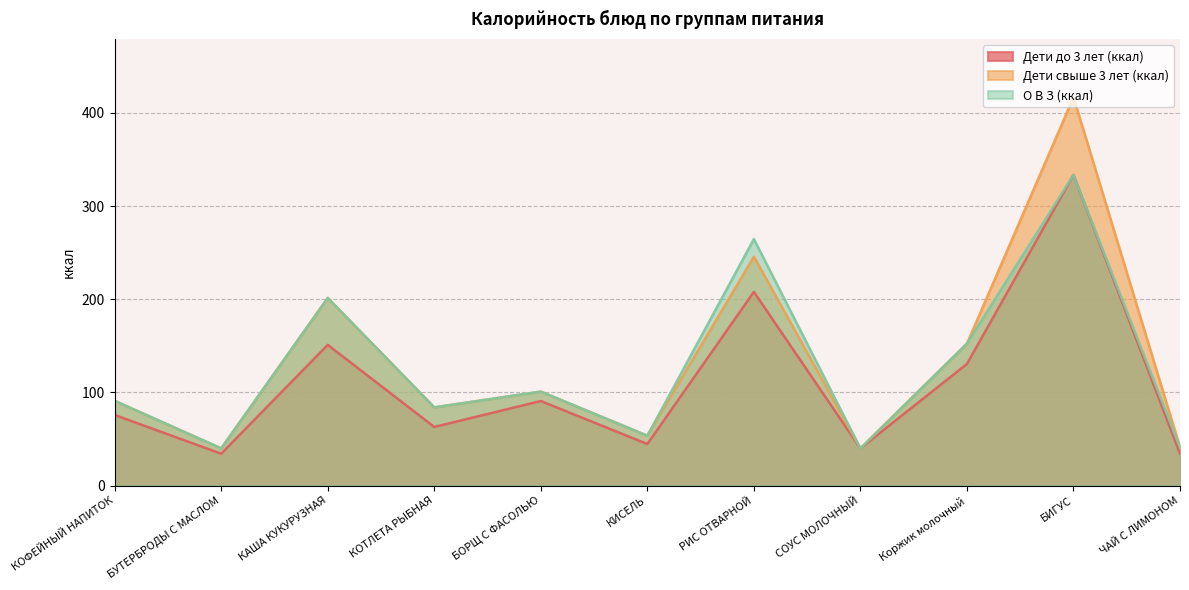

Between КОТЛЕТА РЫБНАЯ and Коржик молочный, which series saw the biggest shift?

Дети свыше 3 лет (ккал)